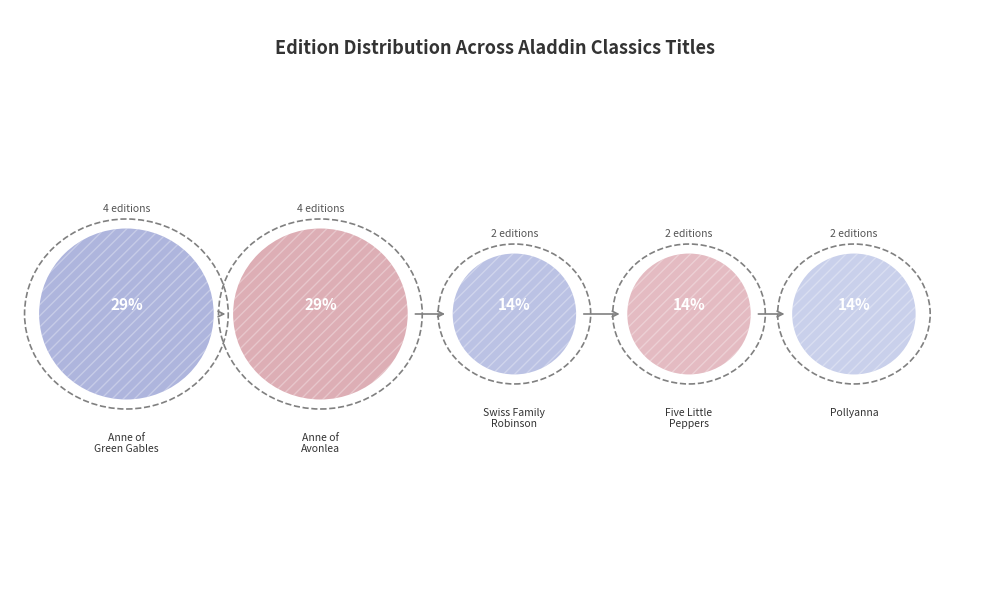

Is it true that Five Little Peppers and How They Grew is 14% of the pie?

True